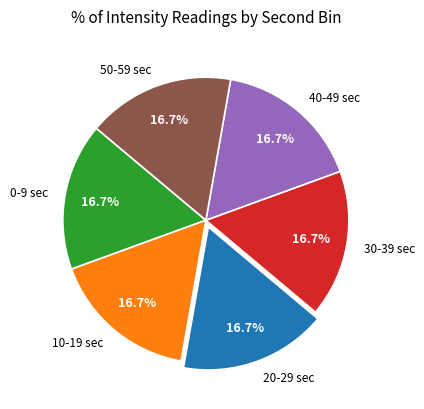

What portion of the pie excludes 20-29 sec?

83.3%